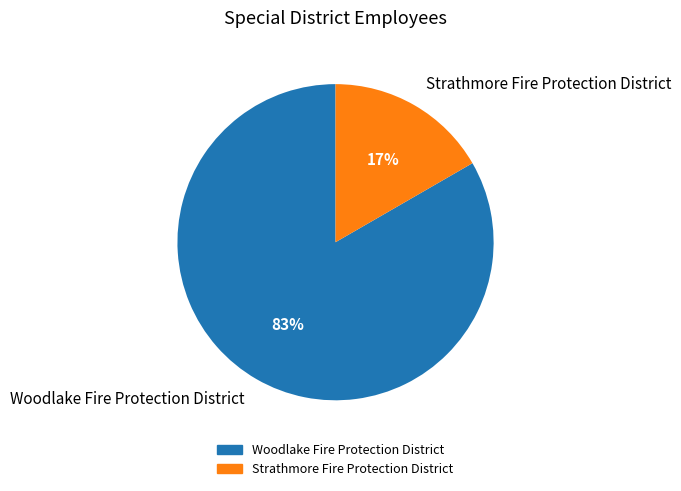

Is it true that Strathmore Fire Protection District is 17% of the pie?

True